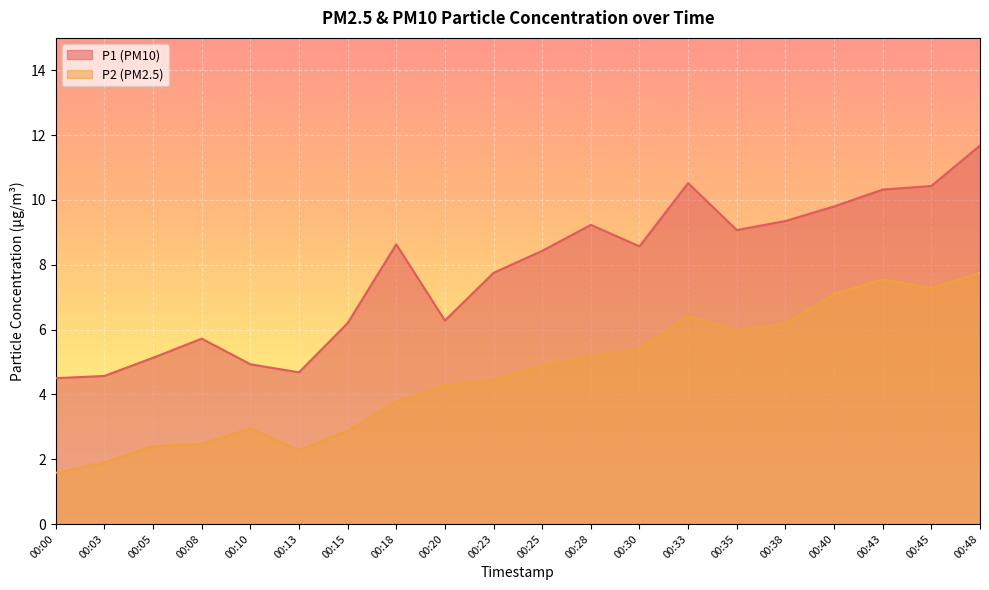

Is it true that P2 equals 4.9 at 00:25?

True